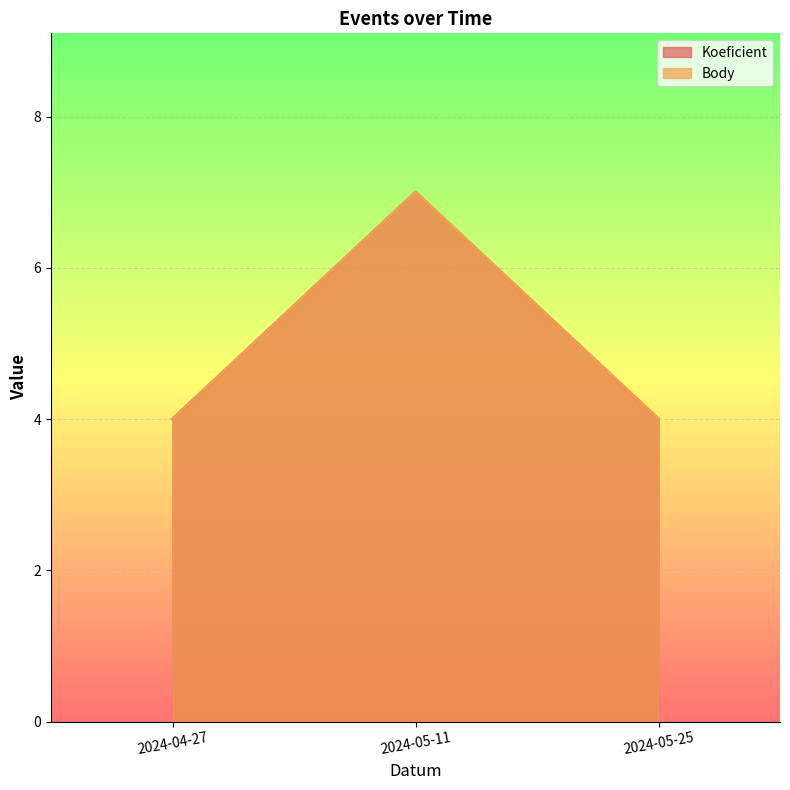

Is the value of Koeficient at 2024-04-27 greater than the value of Body at 2024-05-25?

No